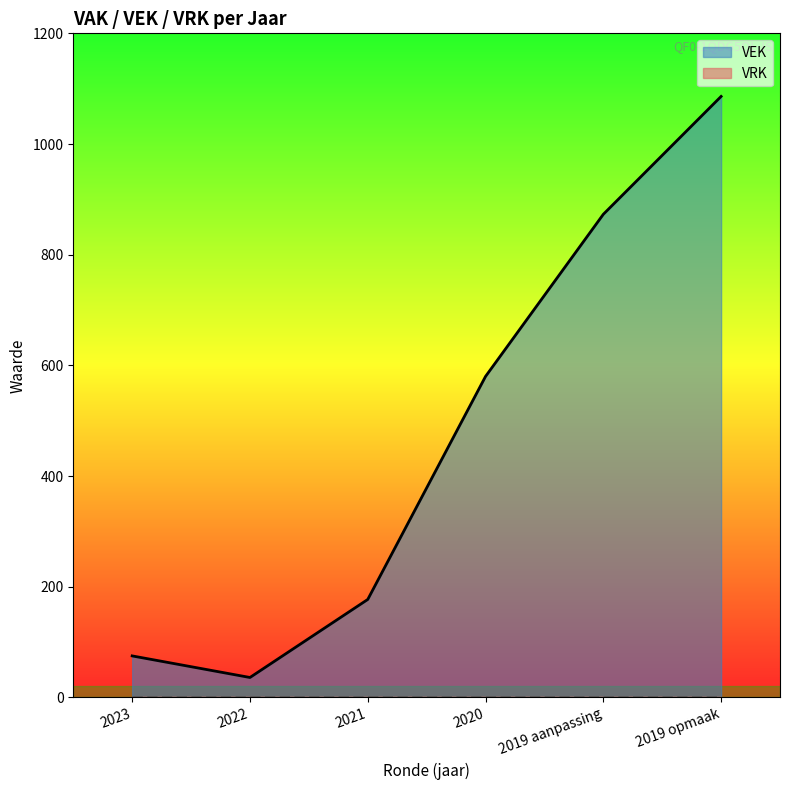

Reading left to right, extract all data points from this chart.

2023=75	2022=36	2021=177	2020=580	2019 aanpassing=873	2019 opmaak=1086